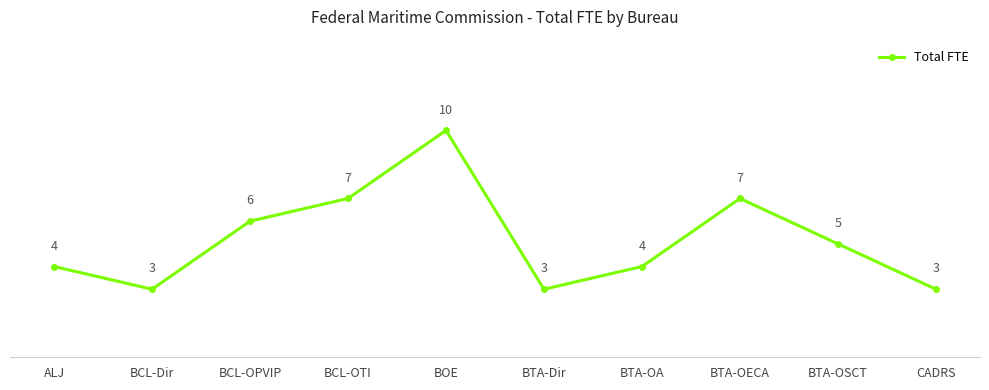

What is the value of the 4th point from the left?

7